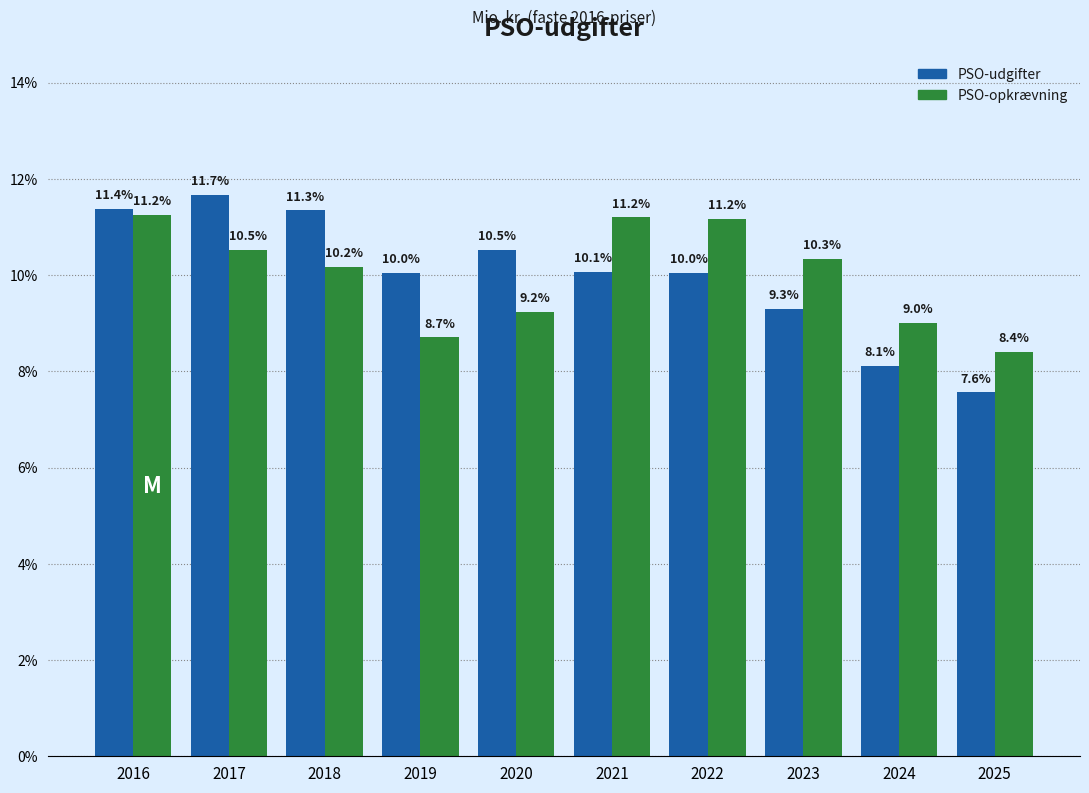

What is the difference between the highest and lowest values at 2020?

1.3